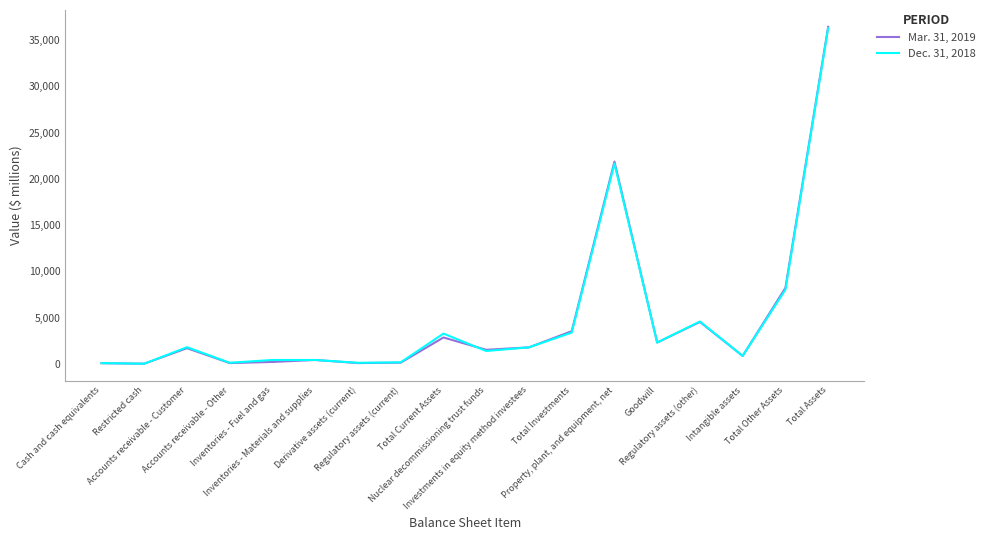

True or false: Dec. 31, 2018 has a value of 4568 at Regulatory assets (other).

True